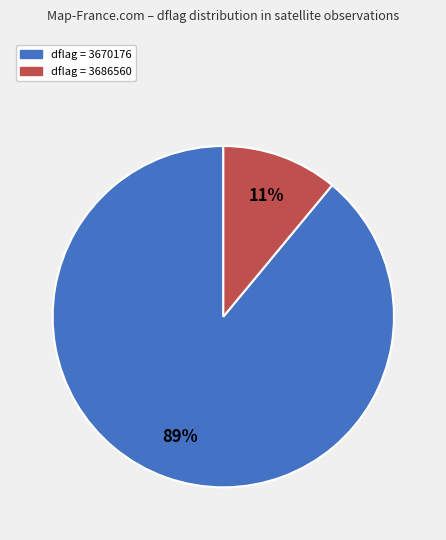

How many segments does this pie chart have?

2